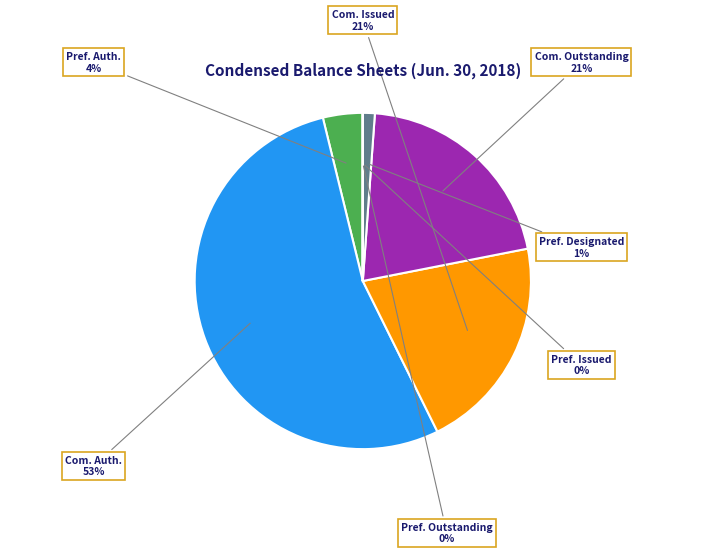

Does any single category account for the majority?

Yes